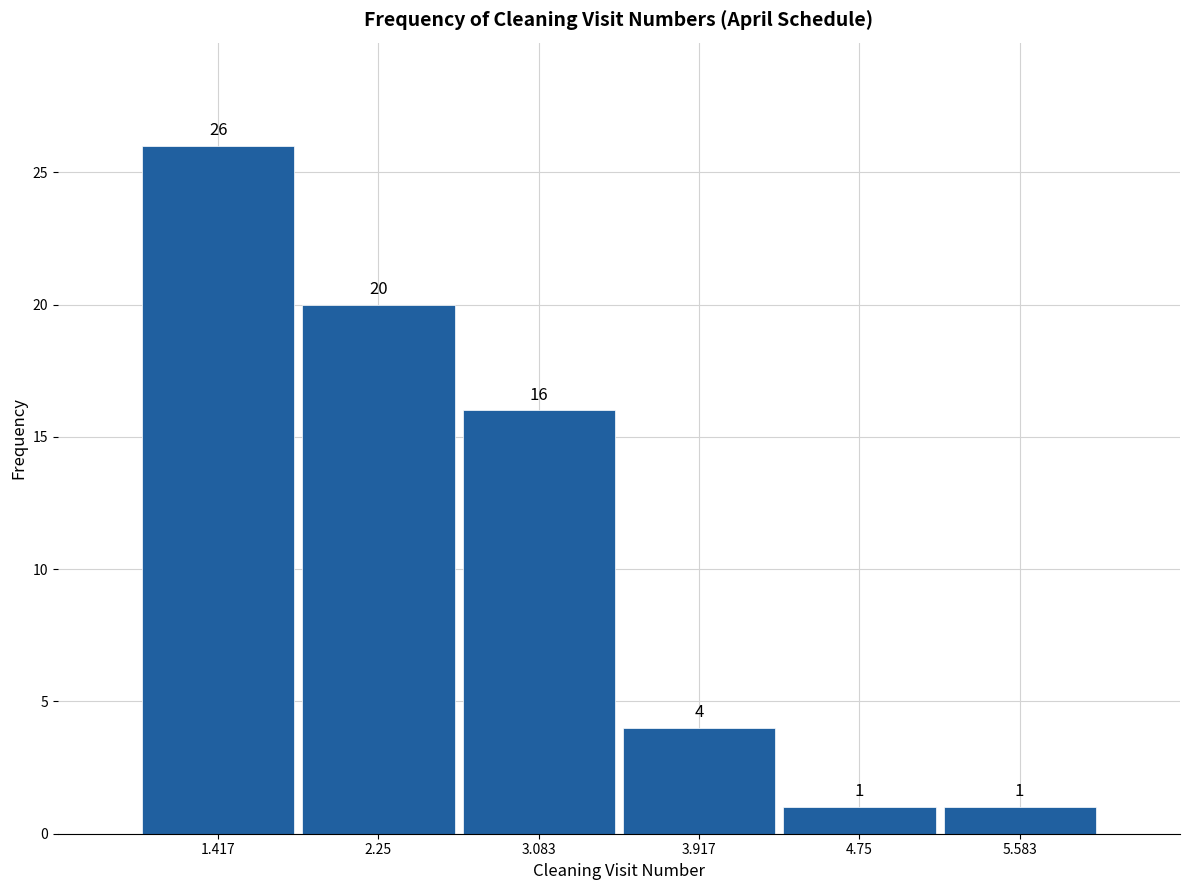

Reading left to right, list every bar in this chart as the range it spans on the x-axis followed by its height. The bar edges are not printed on the chart, so give them approximately, as read against the axis.

1.0 to 1.8: 26
1.8 to 2.7: 20
2.7 to 3.5: 16
3.5 to 4.3: 4
4.3 to 5.2: 1
5.2 to 6.0: 1